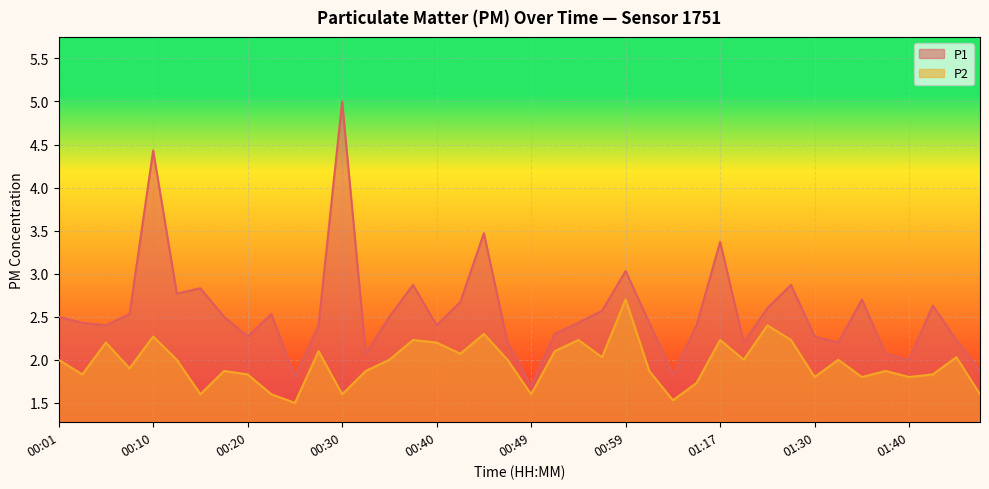

Reading left to right, list all the values displayed in this chart.

P1: 00:01=2.5	00:03=2.4	00:05=2.4	00:08=2.5	00:10=4.4	00:13=2.8	00:15=2.8	00:18=2.5	00:20=2.3	00:22=2.5	00:25=1.8	00:27=2.4	00:30=5.0	00:32=2.1	00:35=2.5	00:37=2.9	00:40=2.4	00:42=2.7	00:44=3.5	00:47=2.2	00:49=1.7	00:52=2.3	00:54=2.4	00:57=2.6	00:59=3.0	01:07=2.4	01:13=1.8	01:15=2.4	01:17=3.4	01:20=2.2	01:22=2.6	01:28=2.9	01:30=2.3	01:33=2.2	01:35=2.7	01:37=2.1	01:40=2.0	01:42=2.6	01:45=2.2	01:47=1.9
P2: 00:01=2.0	00:03=1.8	00:05=2.2	00:08=1.9	00:10=2.3	00:13=2.0	00:15=1.6	00:18=1.9	00:20=1.8	00:22=1.6	00:25=1.5	00:27=2.1	00:30=1.6	00:32=1.9	00:35=2.0	00:37=2.2	00:40=2.2	00:42=2.1	00:44=2.3	00:47=2.0	00:49=1.6	00:52=2.1	00:54=2.2	00:57=2.0	00:59=2.7	01:07=1.9	01:13=1.5	01:15=1.7	01:17=2.2	01:20=2.0	01:22=2.4	01:28=2.2	01:30=1.8	01:33=2.0	01:35=1.8	01:37=1.9	01:40=1.8	01:42=1.8	01:45=2.0	01:47=1.6